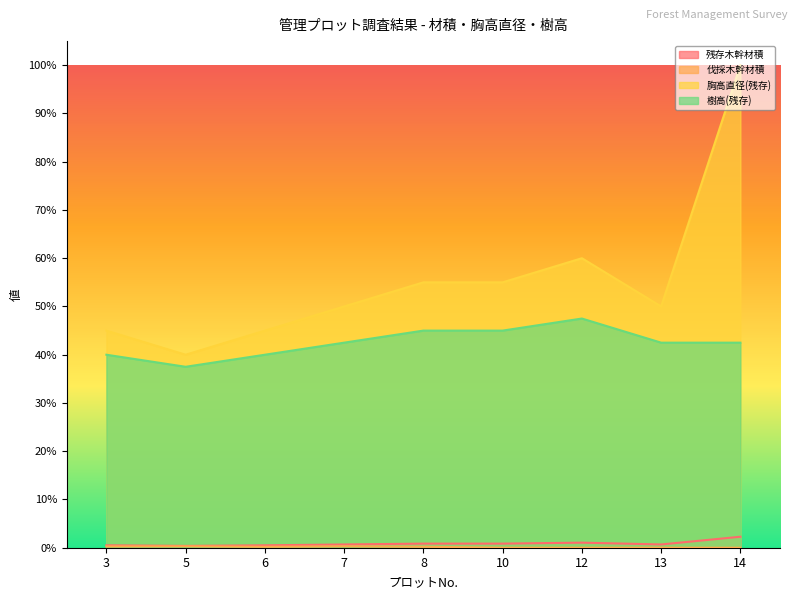

Does the chart display data point markers on the line(s)?

No